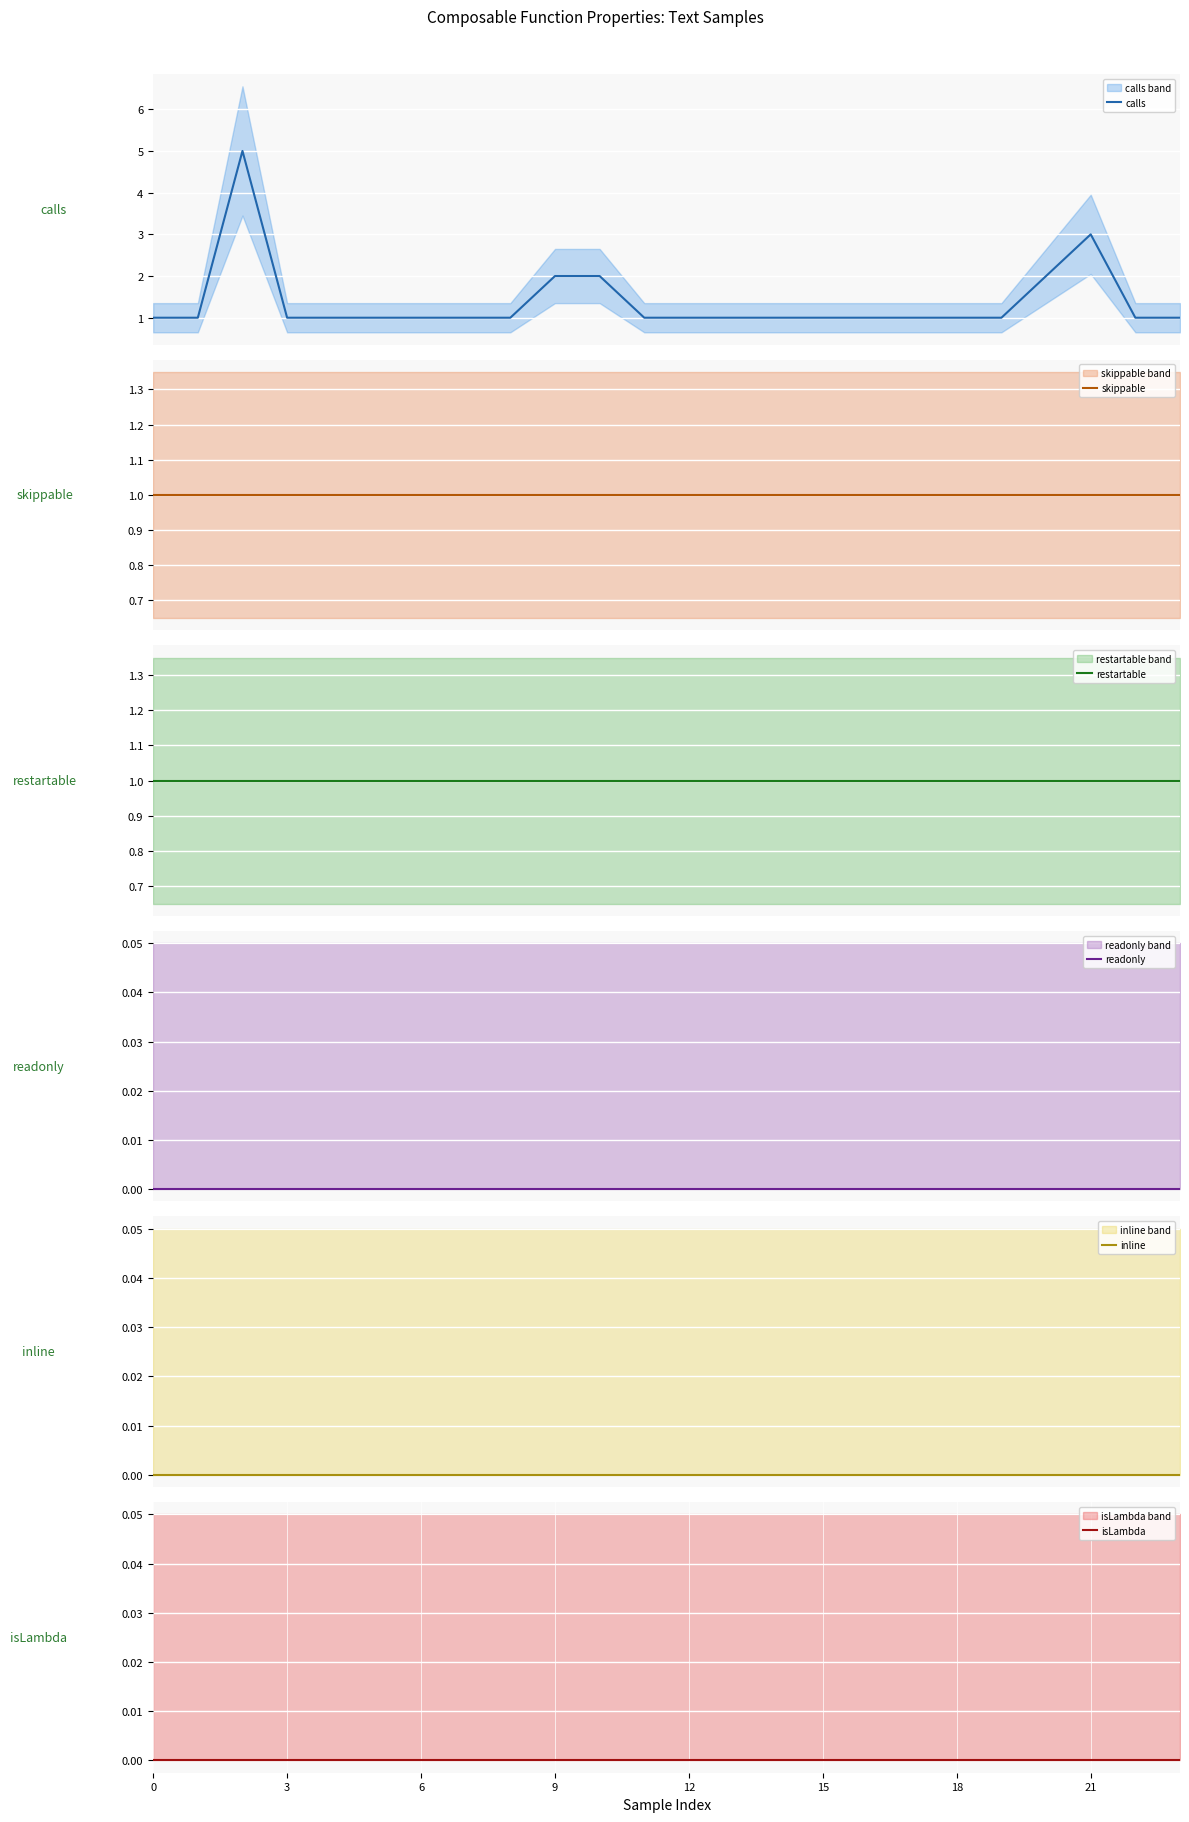

Rank the series by their maximum value, from lowest to highest.

readonly, inline, isLambda, skippable, restartable, calls